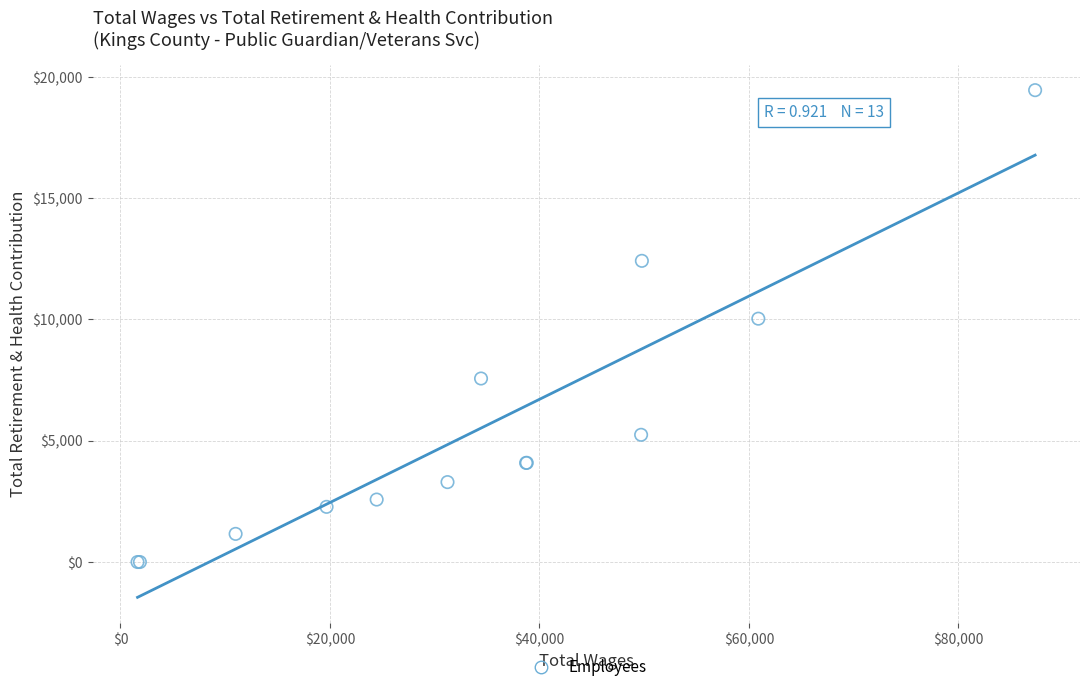

What Y value in the scatter plot is closest to 9724?

10030